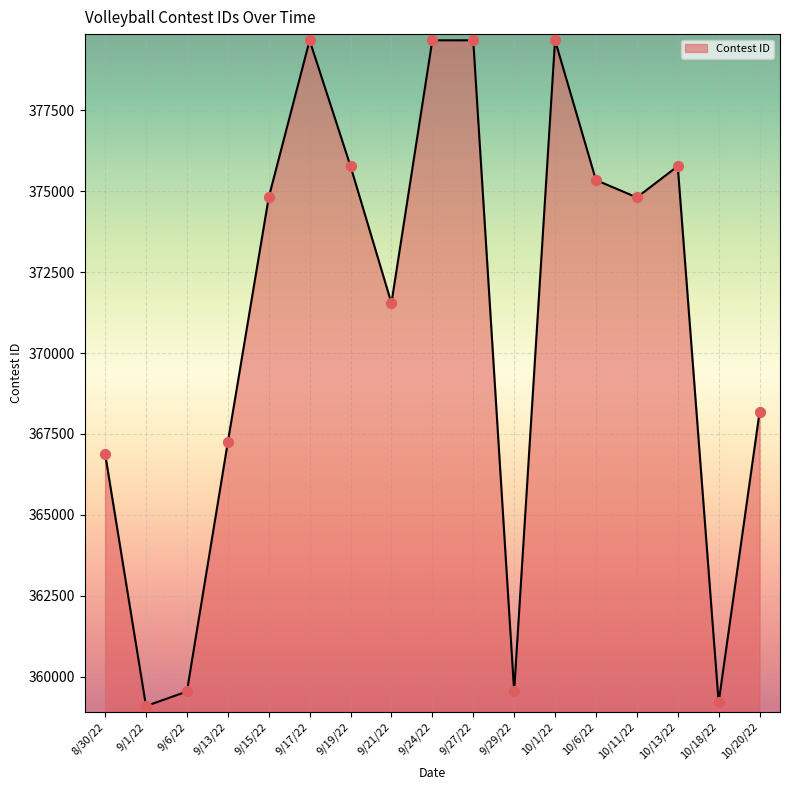

What is the change in value from 9/19/22 to 10/6/22?

-427